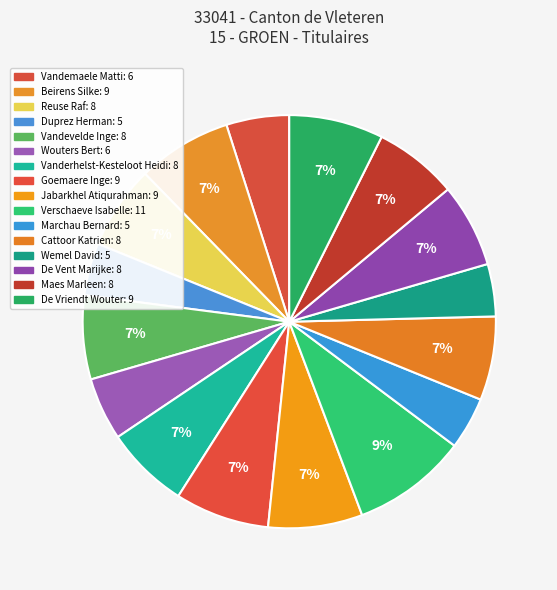

What is the smallest slice in the pie chart?

Duprez Herman